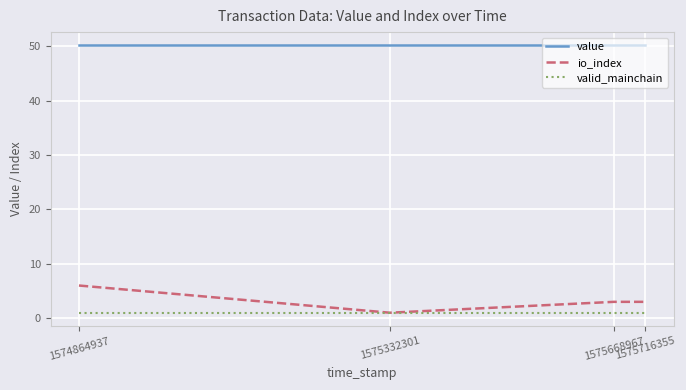

True or false: io_index and value cross at least once.

False